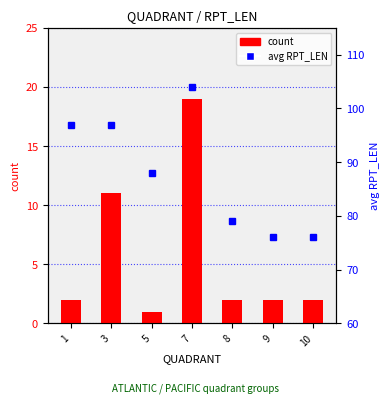

How many groups of bars are there?

7